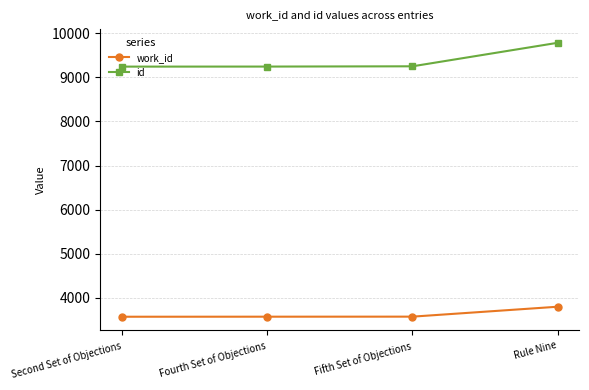

Is it true that id equals 9243 at Second Set of Objections?

True